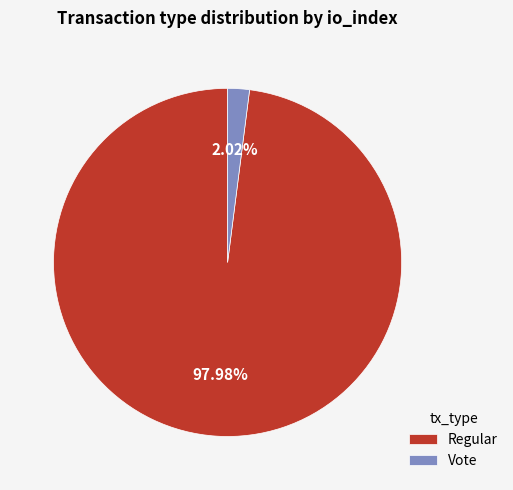

To the nearest percent, what is the difference between the largest and smallest slice percentages?

96%